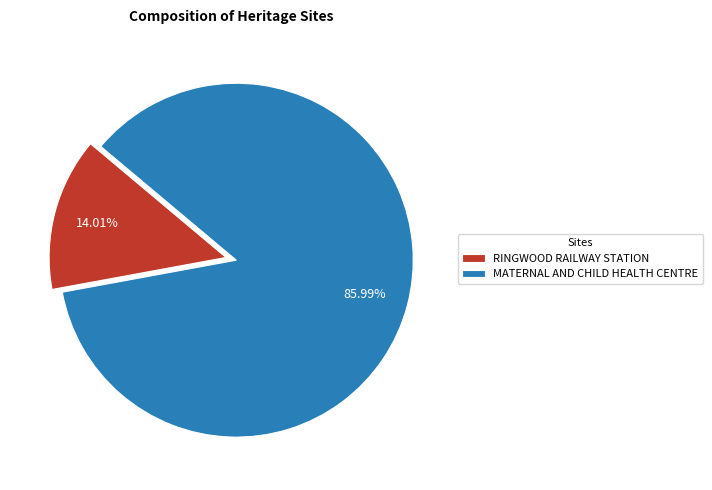

Rank the categories by value from lowest to highest.

RINGWOOD RAILWAY STATION, MATERNAL AND CHILD HEALTH CENTRE